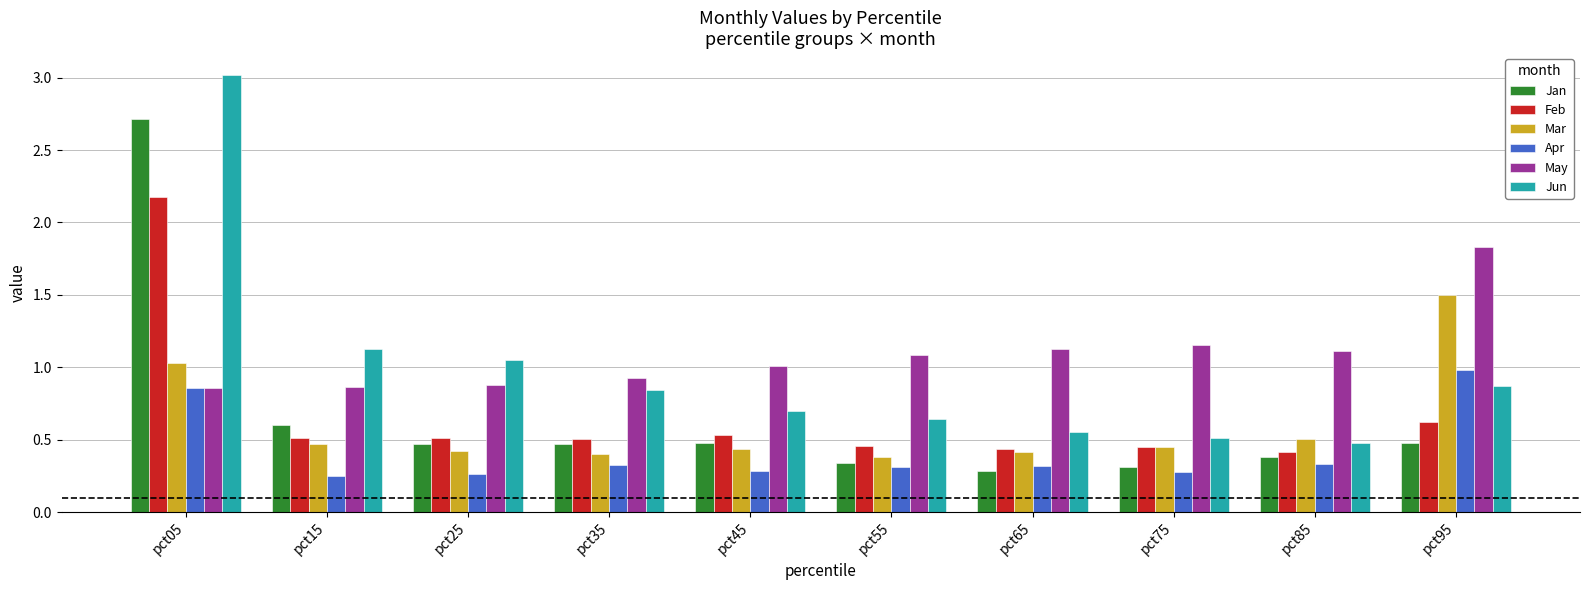

The May series shows 0.9 at pct25. True or false?

True